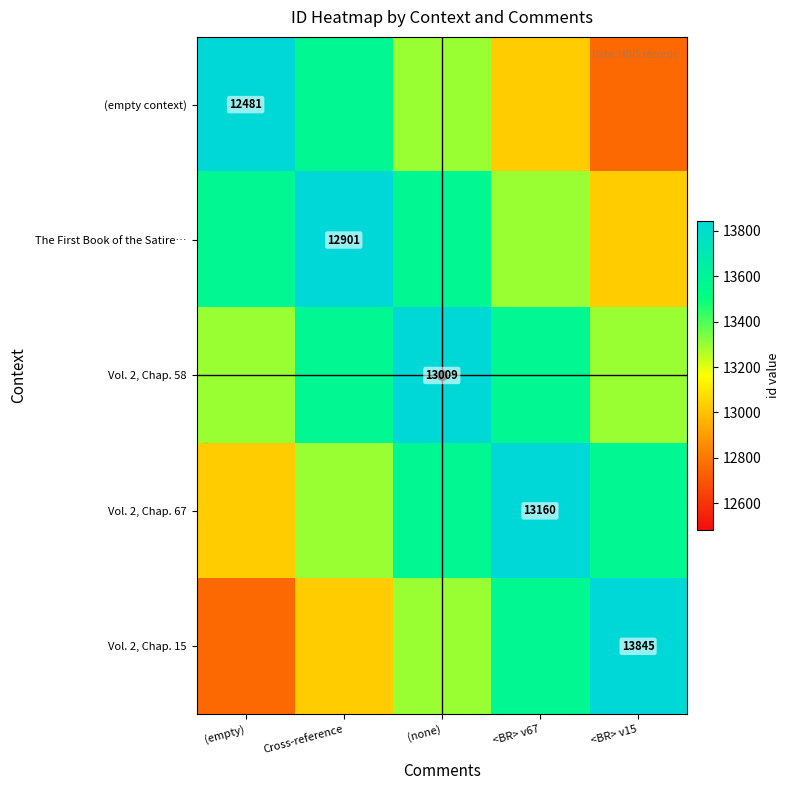

The Vol. 2, Chap. 67 series shows 20552.6 at <BR> v67. True or false?

False